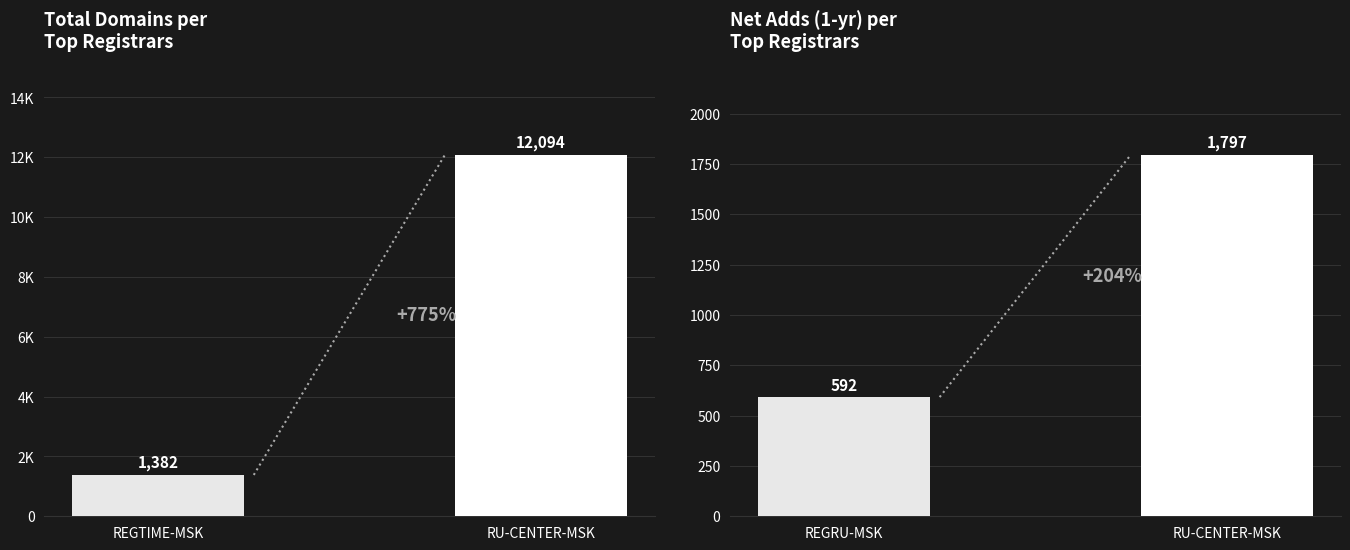

The net-adds-1-yr series shows 389 at RU-CENTER-MSK. True or false?

False